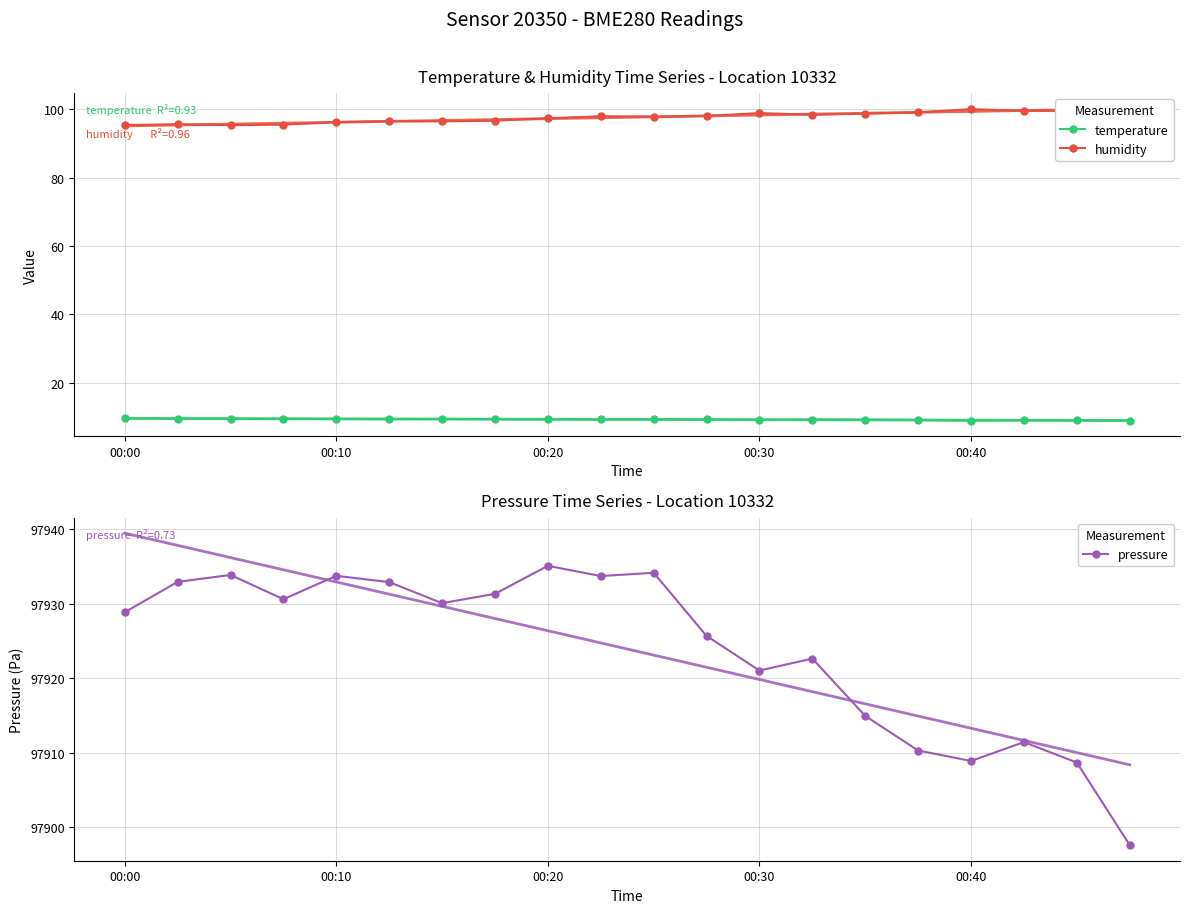

What is the sum of all temperature values?

184.7